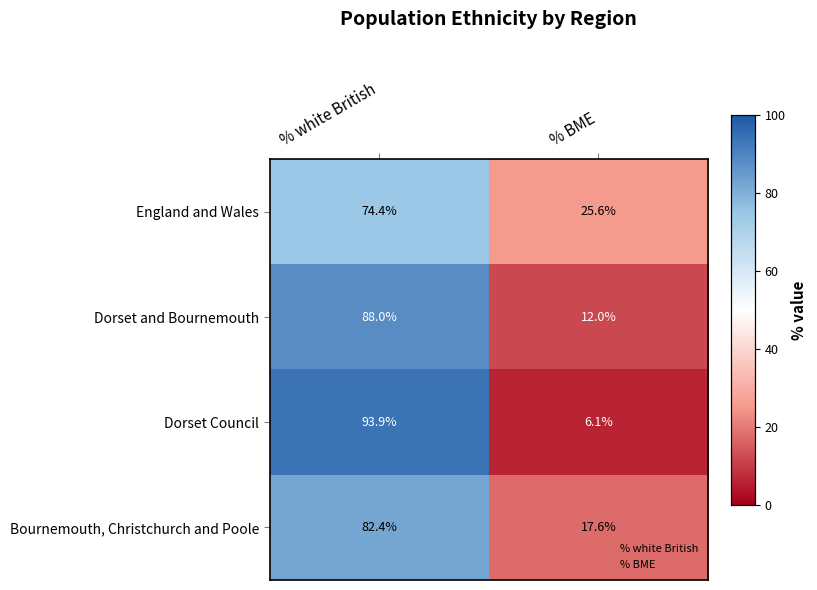

List the series in order of their peak value, lowest first.

England and Wales, Bournemouth, Christchurch and Poole, Dorset and Bournemouth, Dorset Council